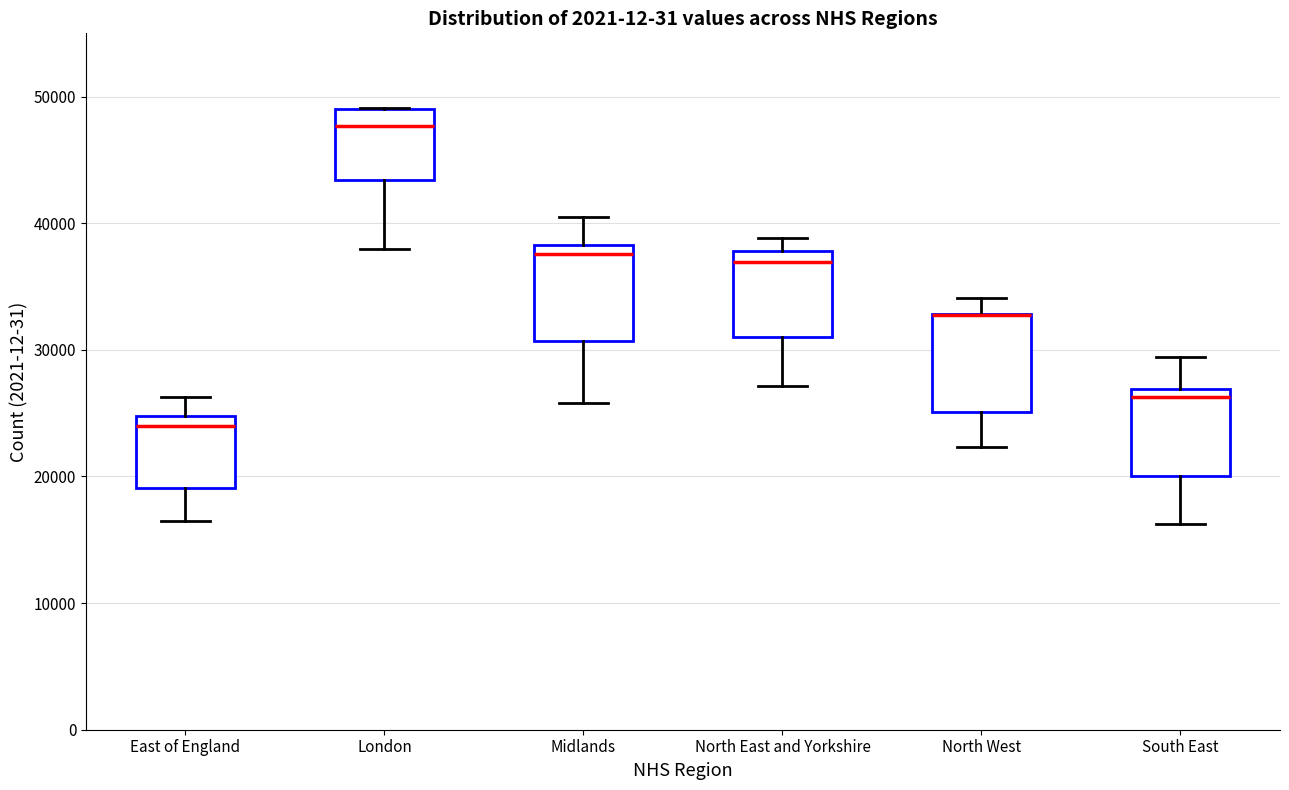

Reading left to right, read every box against the y-axis: the position of its median line, the range the box covers, and the ends of its whiskers. The values are not printed on the chart, so give them approximately, as read against the axis.

East of England: median 24000, box 19000 to 25000, whiskers 17000 to 26000
London: median 48000, box 43000 to 49000, whiskers 38000 to 49000
Midlands: median 38000 (just below the box's upper edge), box 31000 to 38000, whiskers 26000 to 41000
North East and Yorkshire: median 37000, box 31000 to 38000, whiskers 27000 to 39000
North West: median 33000 (drawn on the box's upper edge), box 25000 to 33000, whiskers 22000 to 34000
South East: median 26000, box 20000 to 27000, whiskers 16000 to 29000